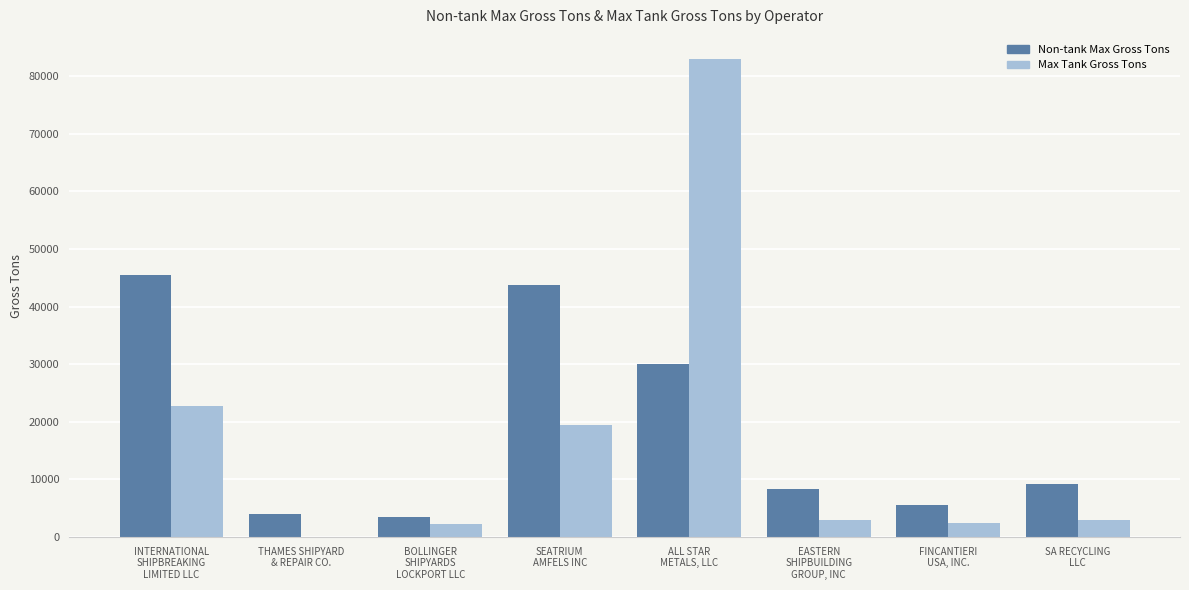

Between BOLLINGER
SHIPYARDS
LOCKPORT LLC and EASTERN
SHIPBUILDING
GROUP, INC, which series saw the biggest shift?

Non-tank Max Gross Tons